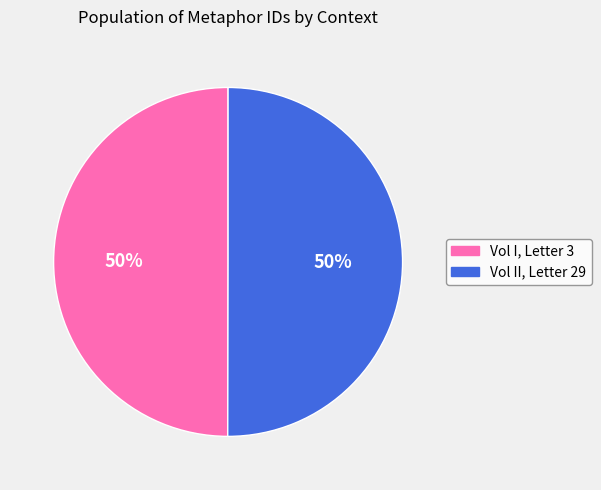

Is it true that Vol I, Letter 3 is 62% of the pie?

False